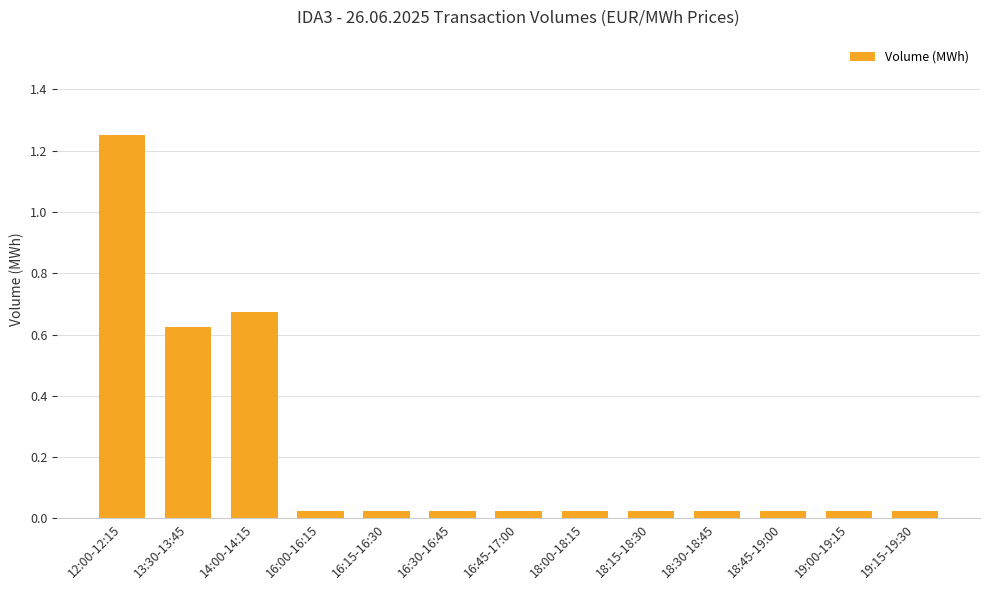

What is the label of the 11th bar from the left?

18:45-19:00